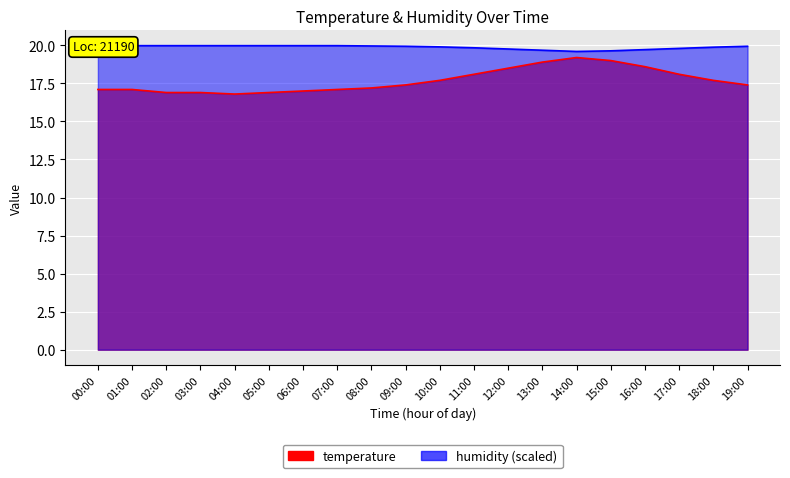

Does the chart display data point markers on the line(s)?

No